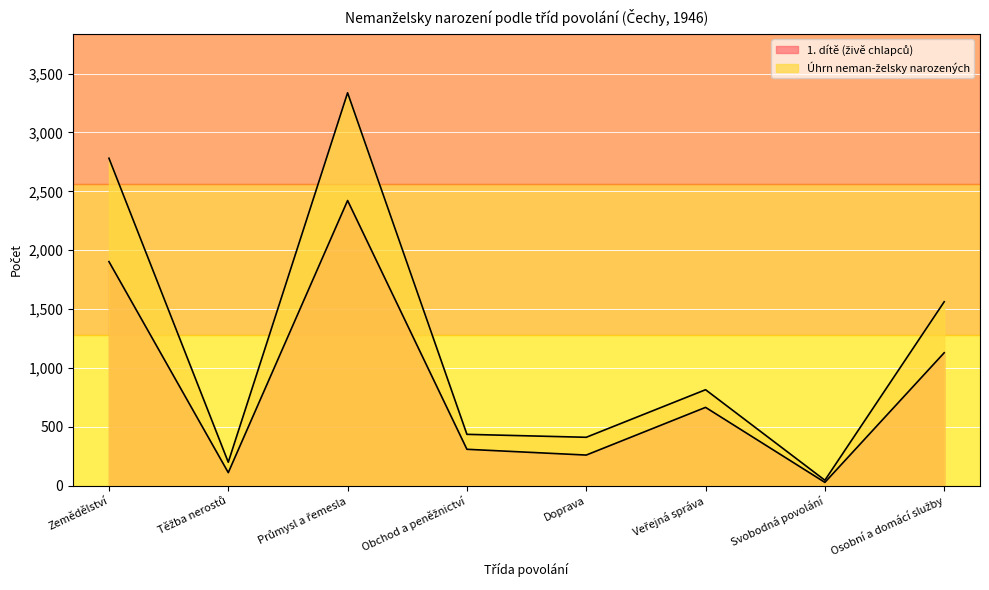

How many data points in Úhrn neman-želsky narozených are above 815?

3